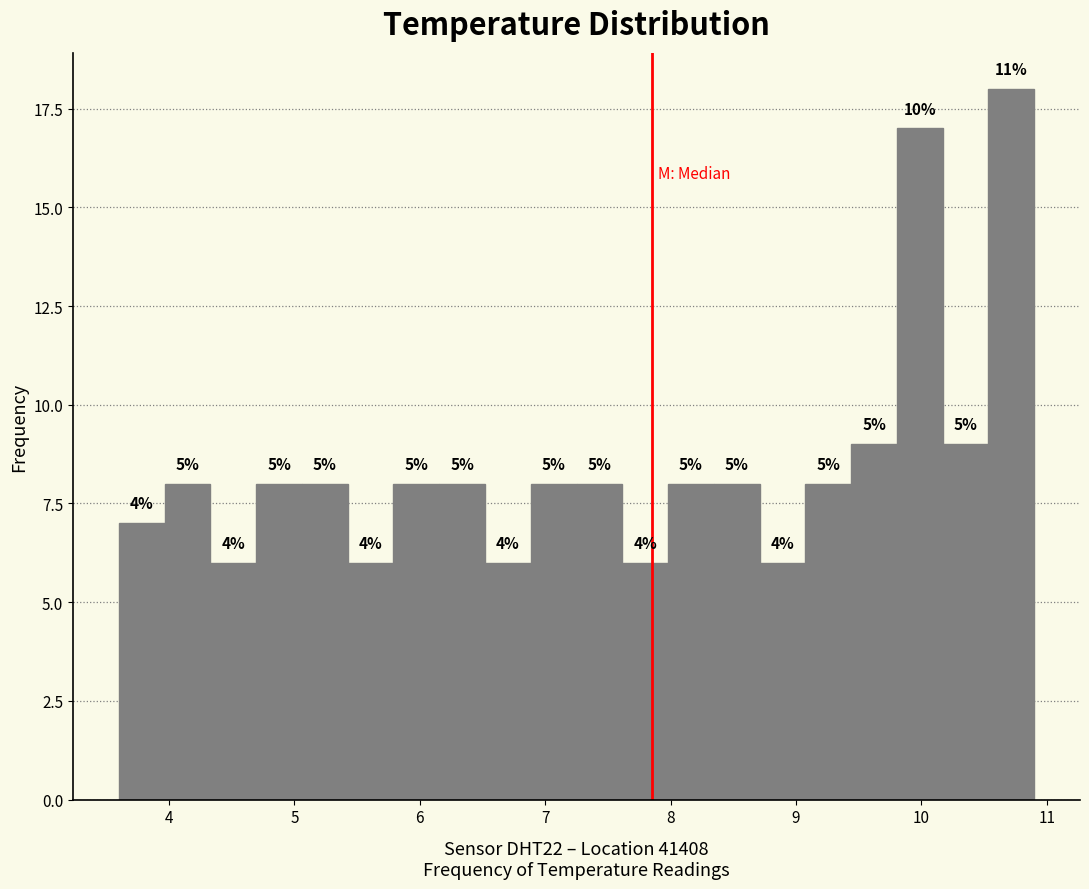

Read against the x-axis, roughly where is the centre of the tallest bar?

10.7